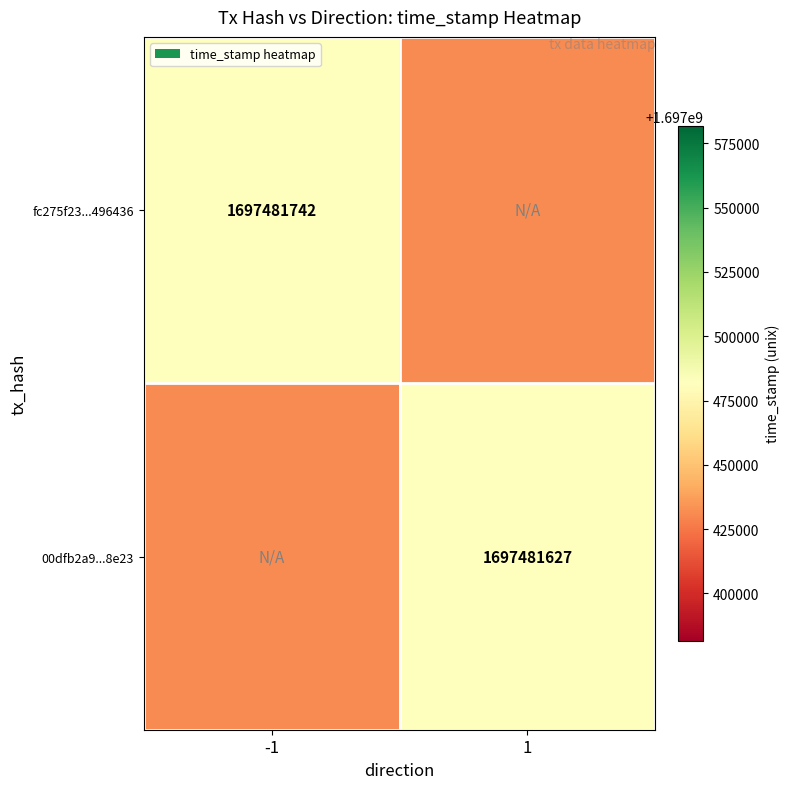

The fc275f23...496436 series shows 1140623875 at -1. True or false?

False